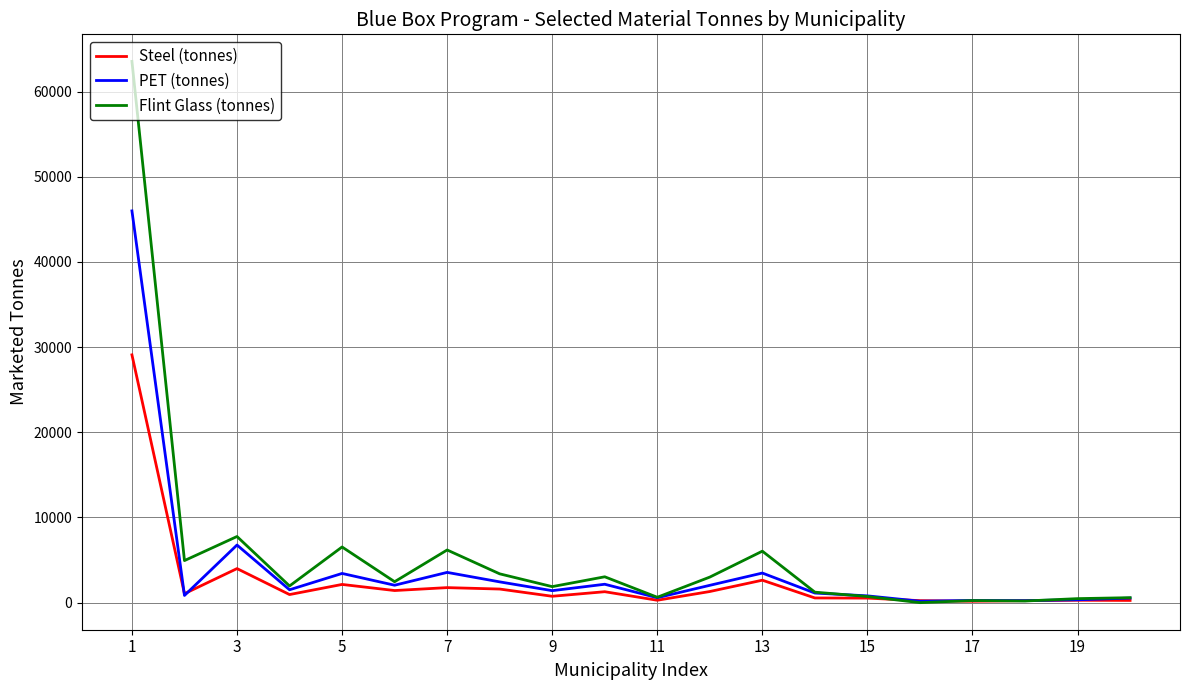

In Flint Glass (tonnes), how many points are higher than both neighbors (excluding endpoints)?

6